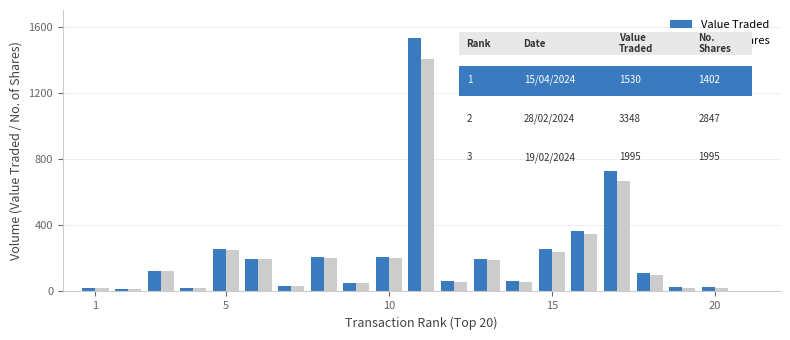

How many categories are shown in the chart?

20